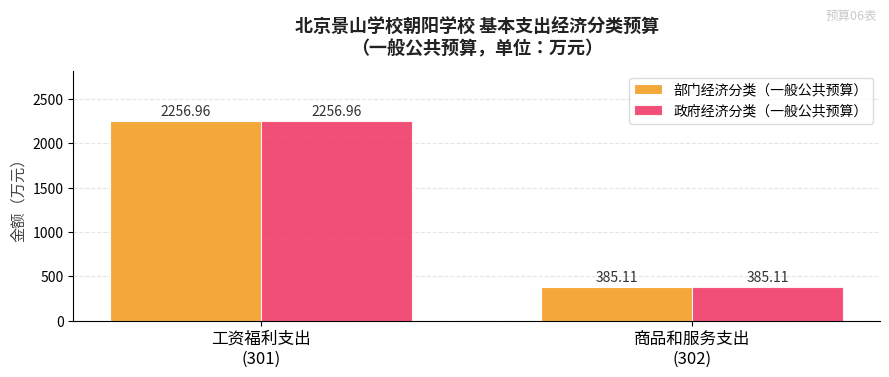

What is the label of the 1st bar from the left?

工资福利支出
(301)